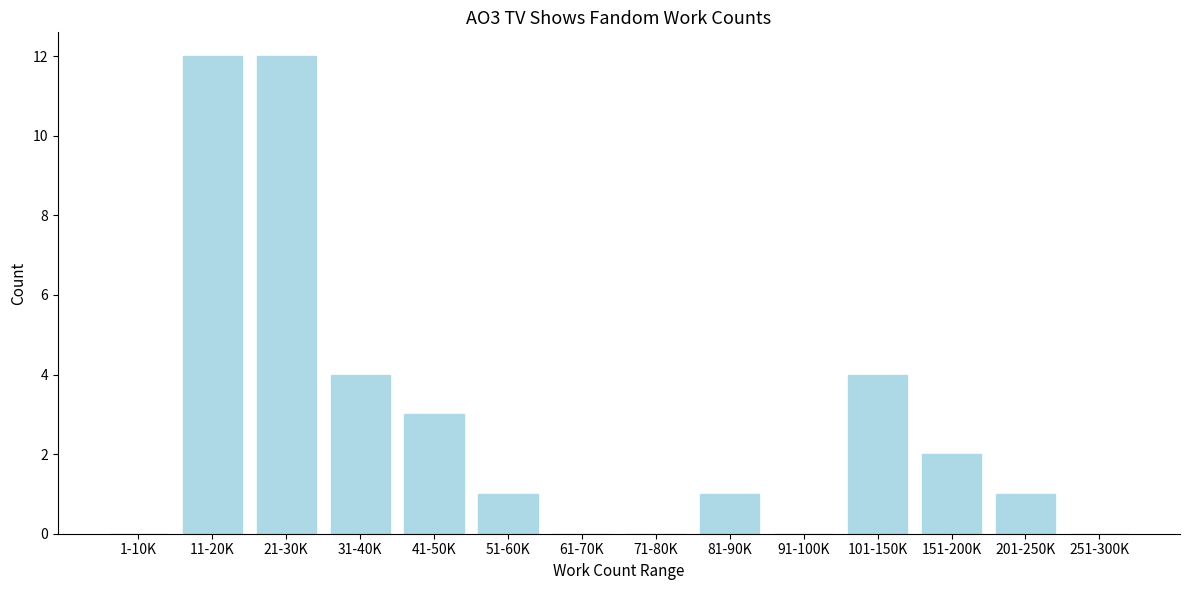

Reading left to right, transcribe all the data shown in this chart.

1-10K=0	11-20K=12	21-30K=12	31-40K=4	41-50K=3	51-60K=1	61-70K=0	71-80K=0	81-90K=1	91-100K=0	101-150K=4	151-200K=2	201-250K=1	251-300K=0